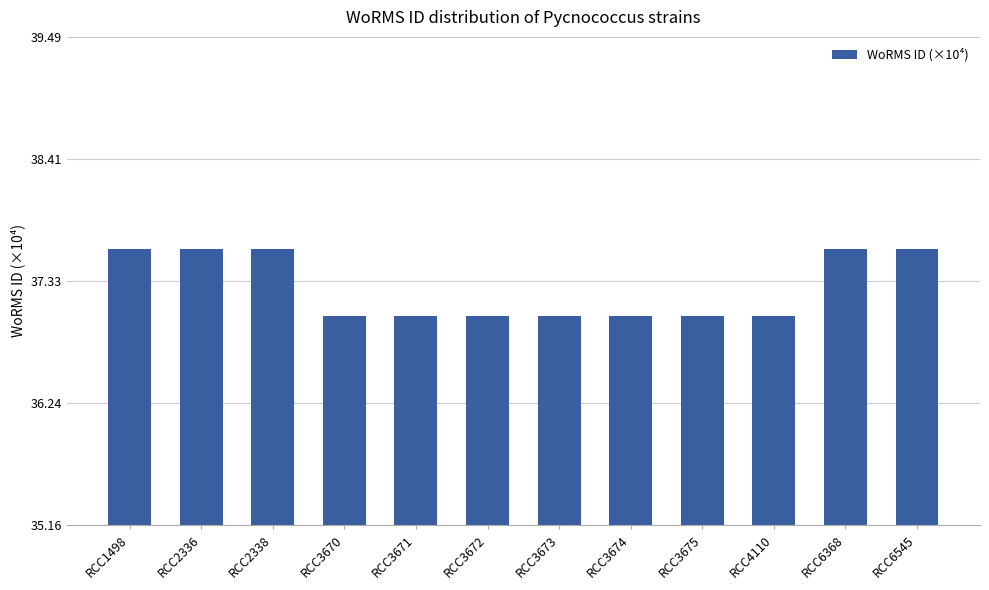

What is the value of the 1st bar from the left?

37.6